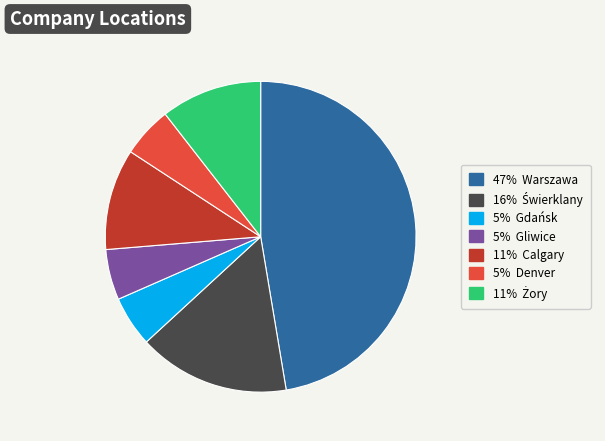

Does any single category account for the majority?

No